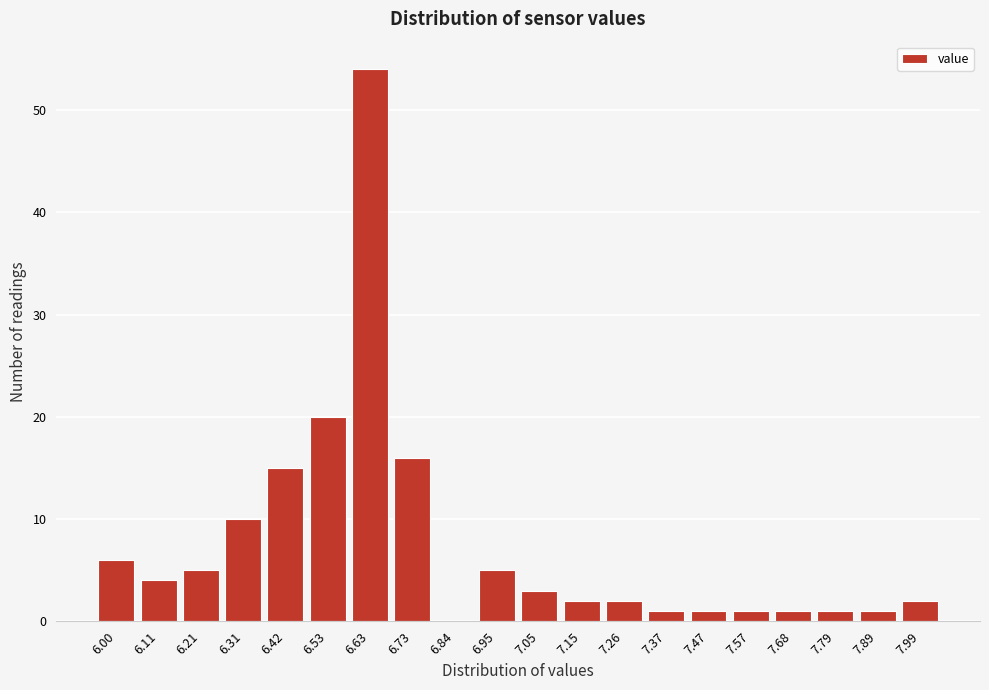

Reading left to right, transcribe all the data shown in this chart.

6.00=6	6.11=4	6.21=5	6.31=10	6.42=15	6.53=20	6.63=54	6.73=16	6.84=0	6.95=5	7.05=3	7.15=2	7.26=2	7.37=1	7.47=1	7.57=1	7.68=1	7.79=1	7.89=1	7.99=2